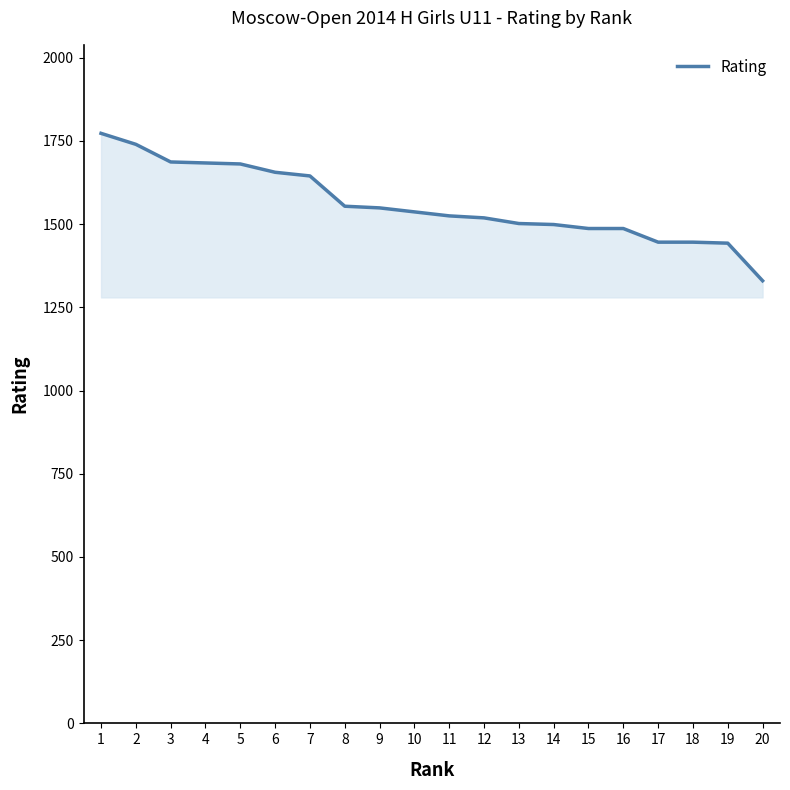

What is the change in value from 1 to 10?

-236